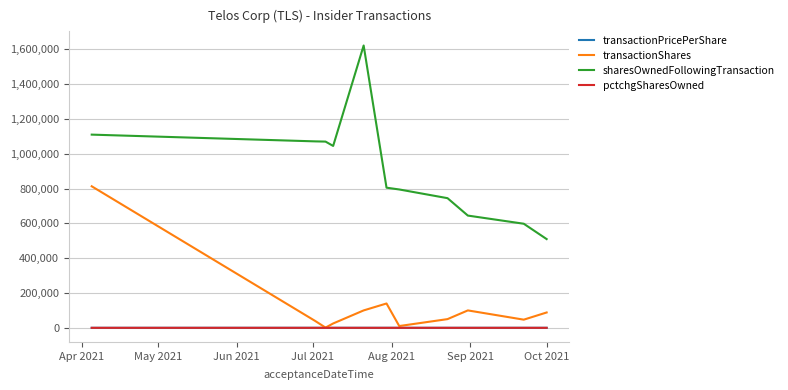

What is the maximum value shown in the chart?

1621730.0